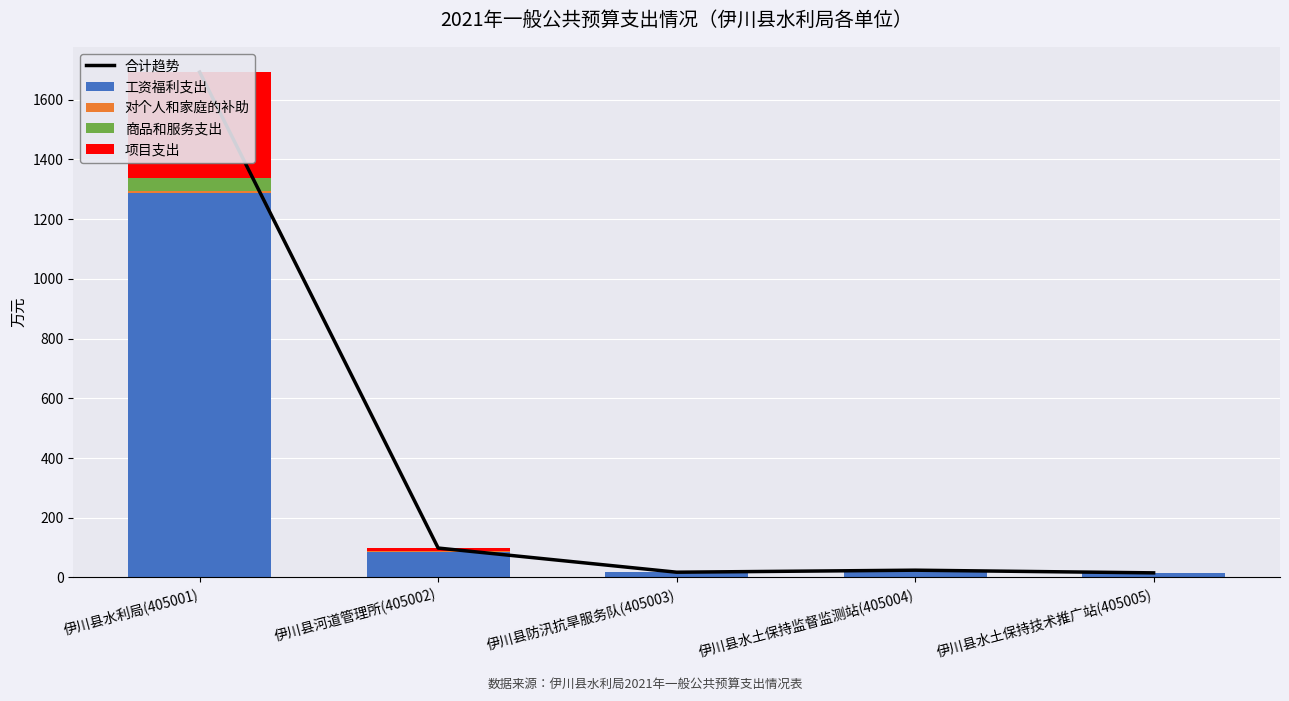

At which category does the chart reach its peak across all series?

伊川县水利局(405001)